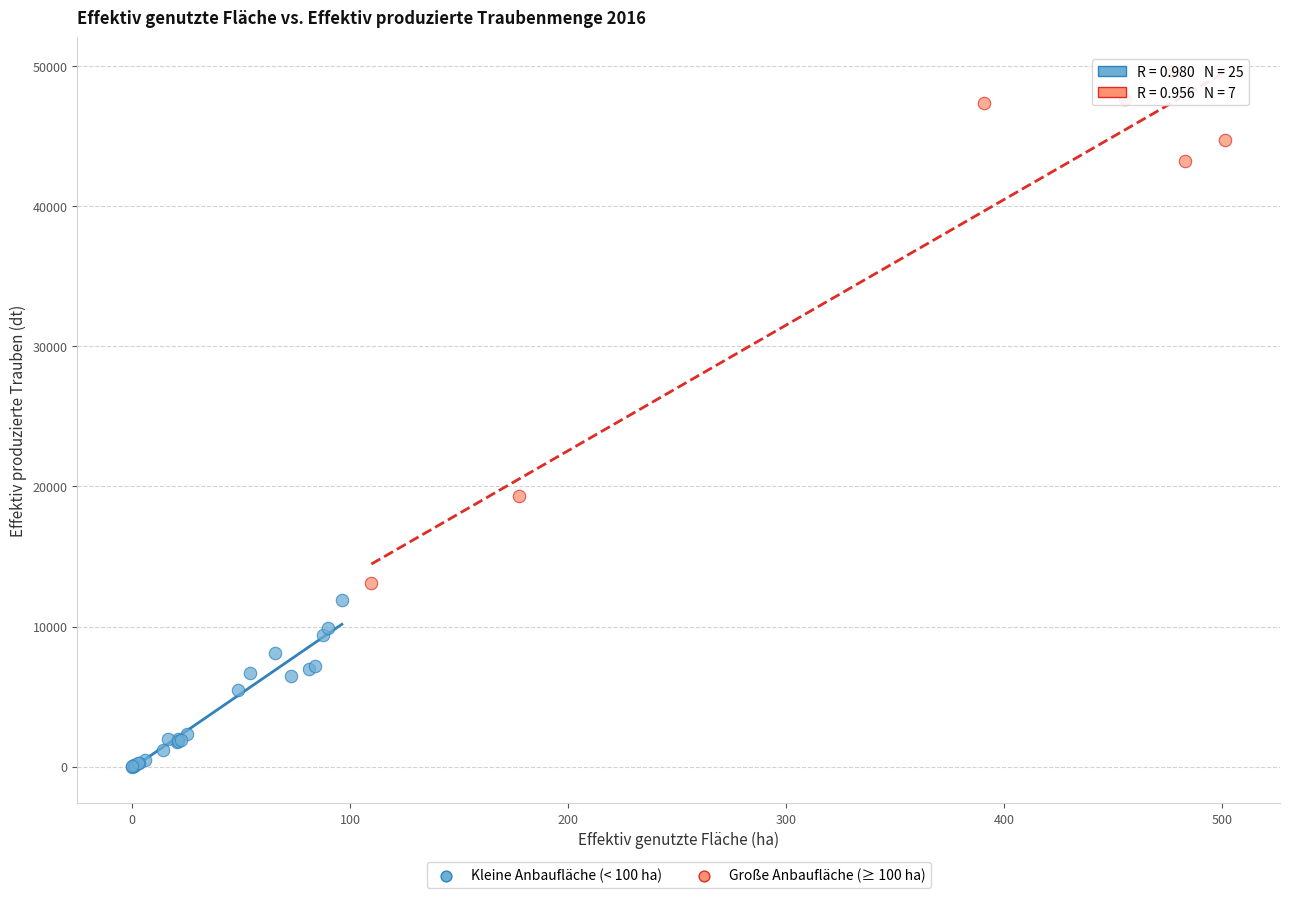

Which series reaches the maximum Y coordinate?

Große Anbaufläche (≥ 100 ha)